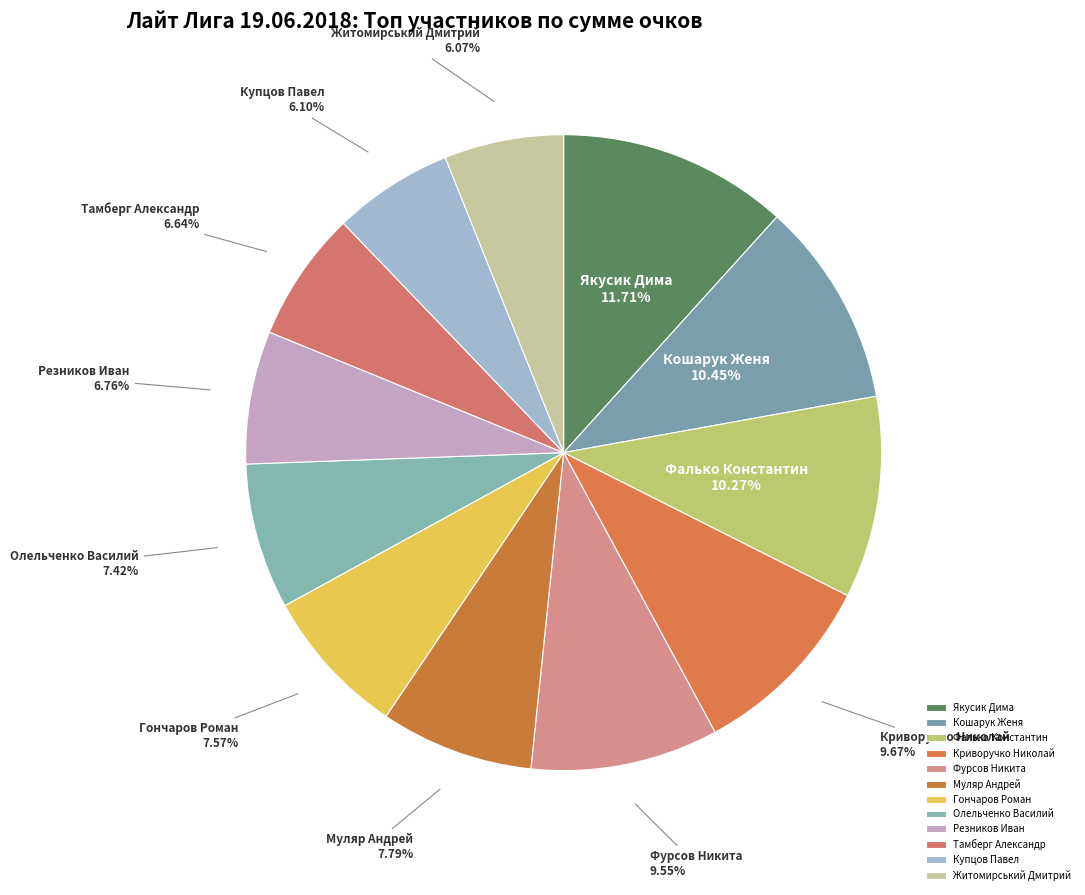

To the nearest percent, what is the average slice percentage?

8%